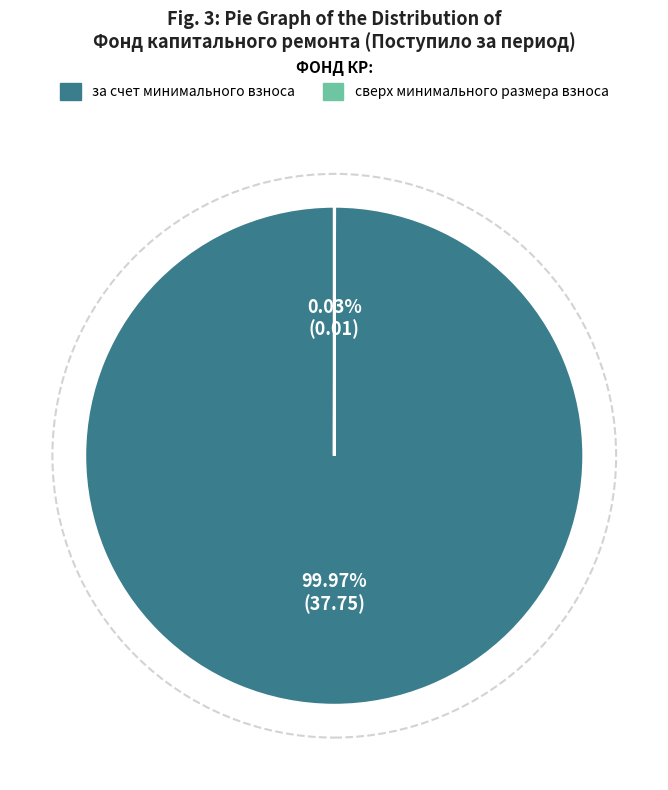

Which slice represents more than half of the pie?

за счет минимального взноса